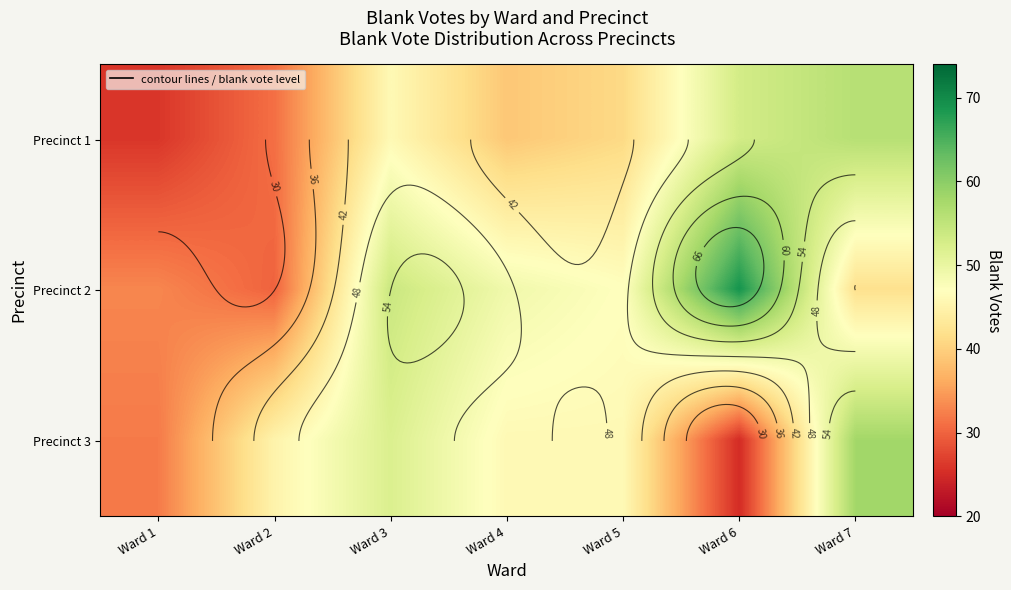

Is the value of Precinct 1 at Ward 3 greater than the value of Precinct 2 at Ward 6?

No